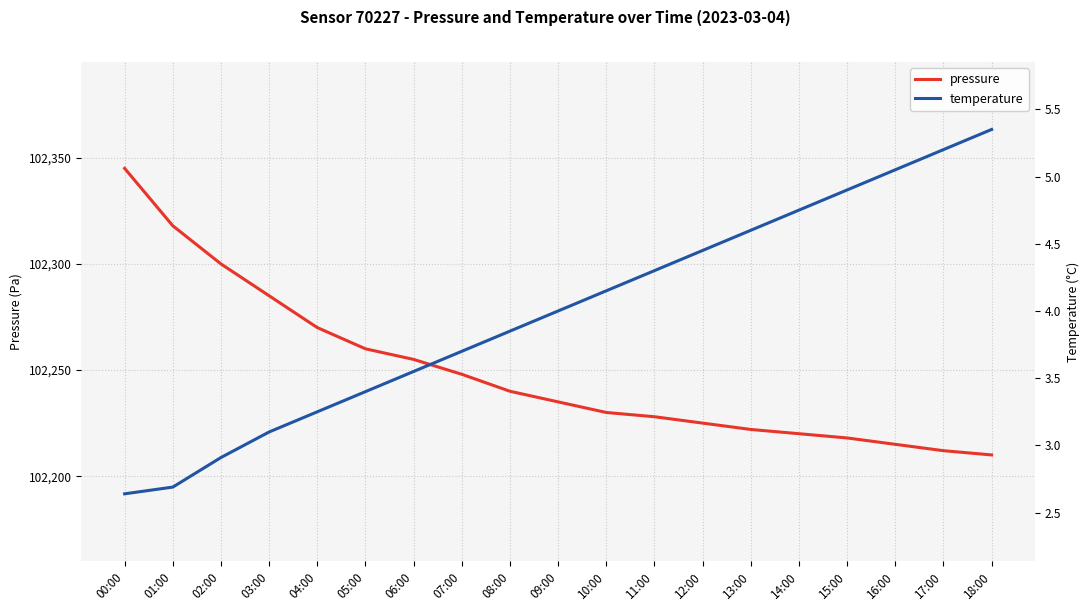

Which series has the widest spread of values?

pressure